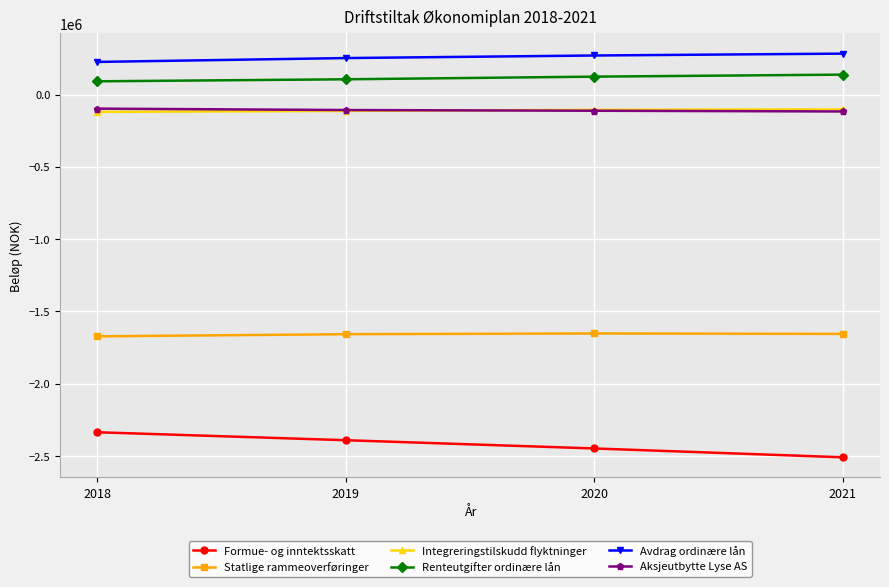

True or false: Avdrag ordinære lån and Statlige rammeoverføringer intersect in this chart.

False